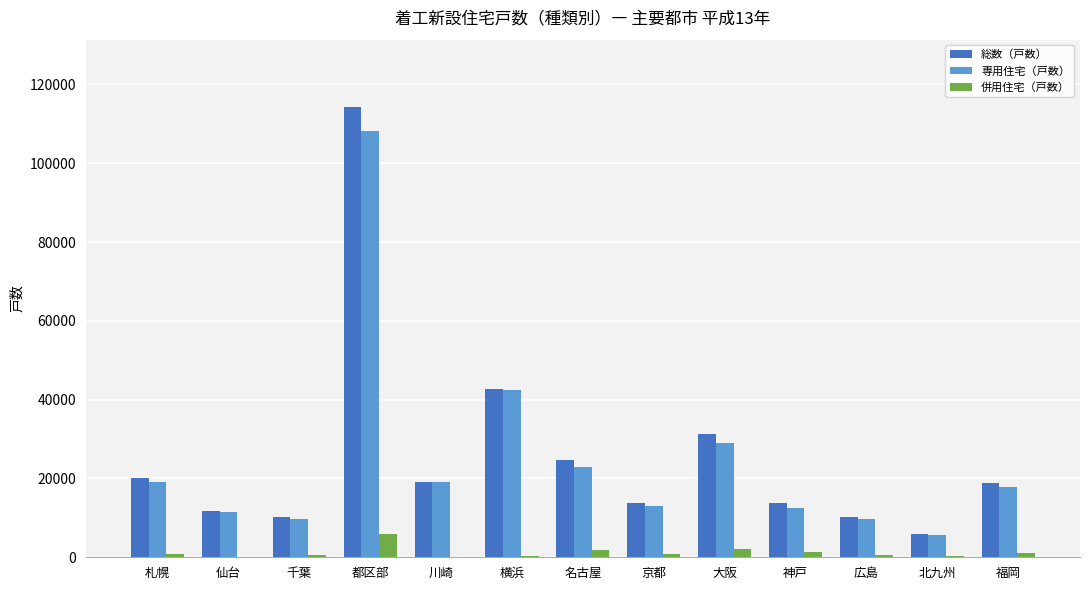

Read the 総数（戸数） value at 広島, to the nearest 100.

10300